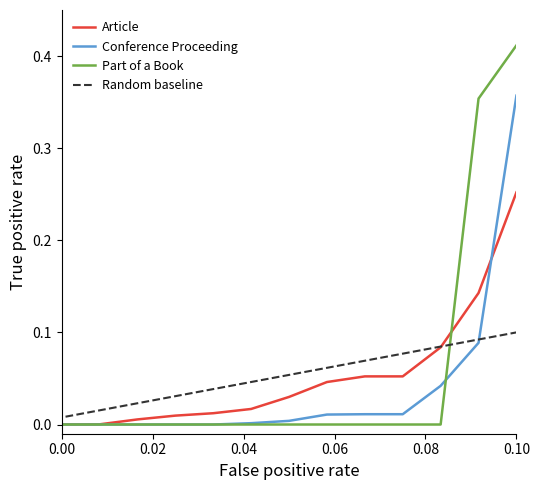

Reading right to left, extract all data points from this chart.

Article: 0.3	0.1	0.1	0.1	0.1	0.0	0.0	0.0	0.0	0.0	0.0	0.0	0.0	0.0
Conference Proceeding: 0.4	0.1	0.0	0.0	0.0	0.0	0.0	0.0	0.0	0.0	0.0	0.0	0.0	0.0
Part of a Book: 0.4	0.4	0.0	0.0	0.0	0.0	0.0	0.0	0.0	0.0	0.0	0.0	0.0	0.0
Random baseline: 0.1	0.1	0.1	0.1	0.1	0.1	0.1	0.0	0.0	0.0	0.0	0.0	0.0	0.0